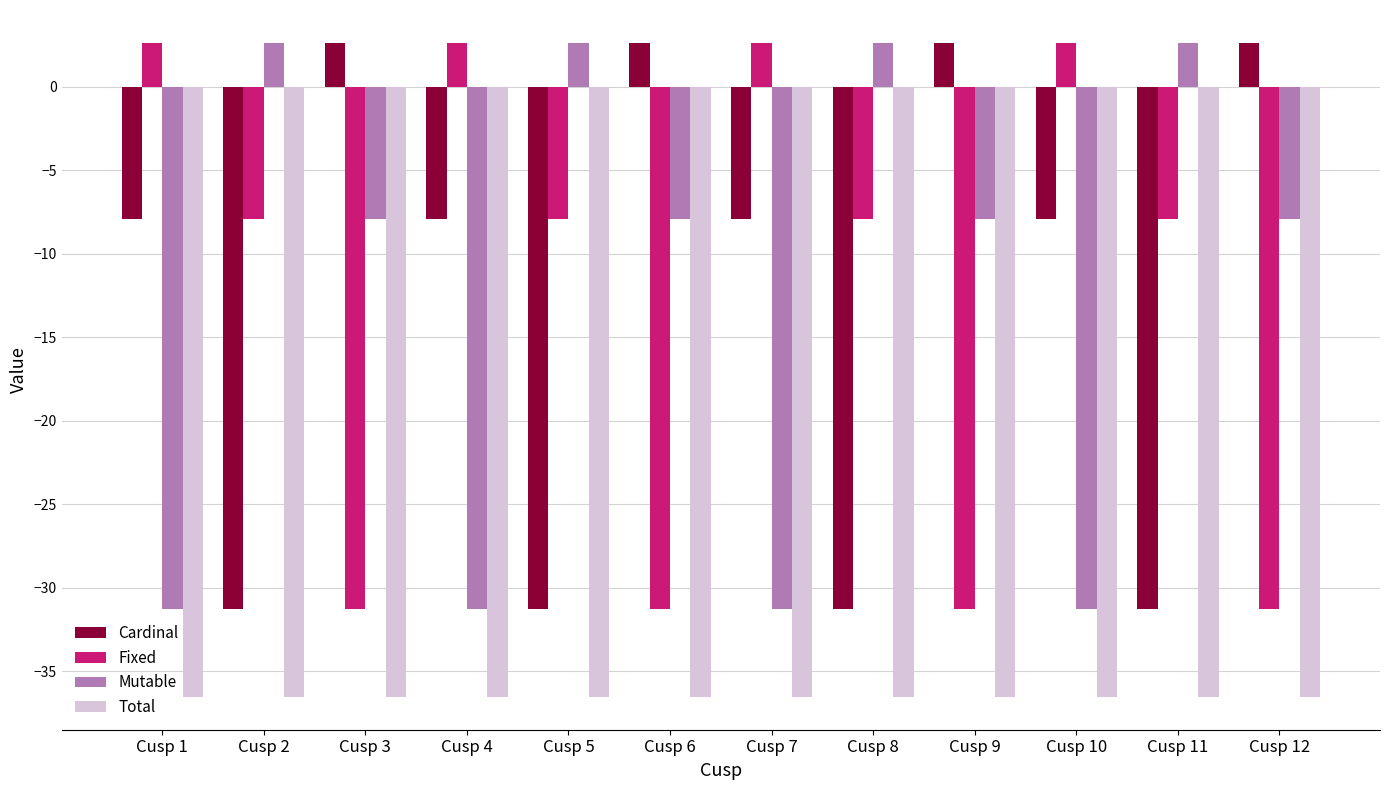

What is the difference between the highest and lowest values at Cusp 2?

39.2